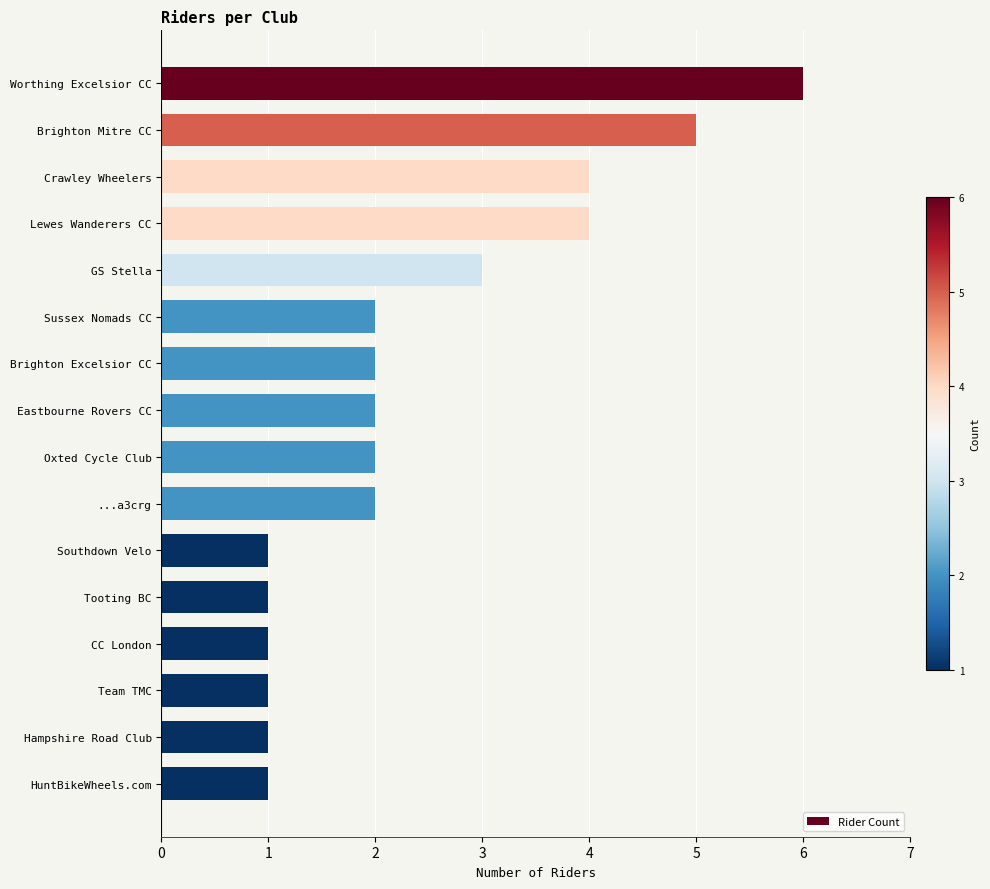

Which label corresponds to the largest value in the chart?

Worthing Excelsior CC